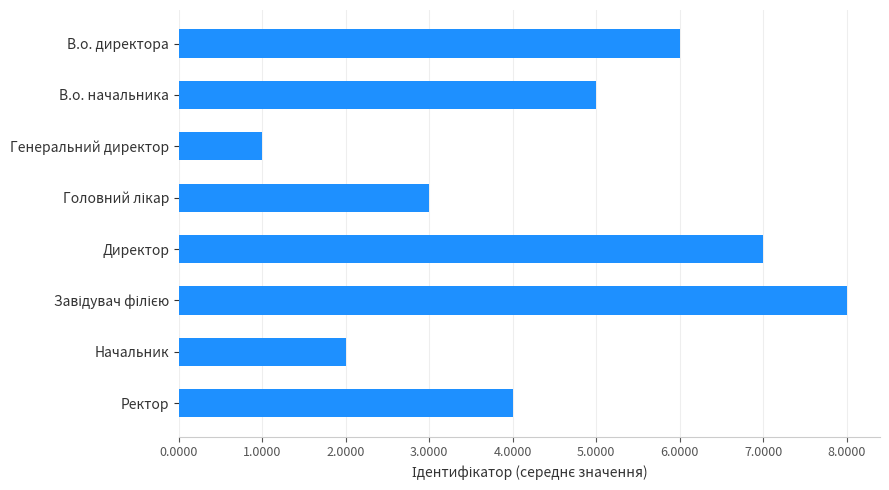

The value at Генеральний директор is 2. True or false?

False